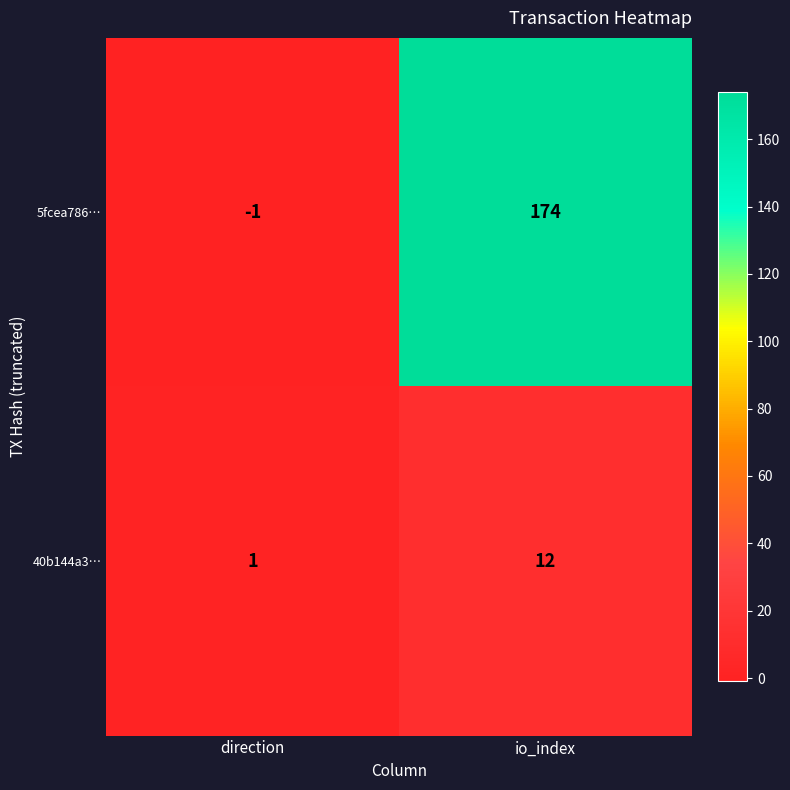

What is the difference between the 5fcea786… values at io_index and direction?

175